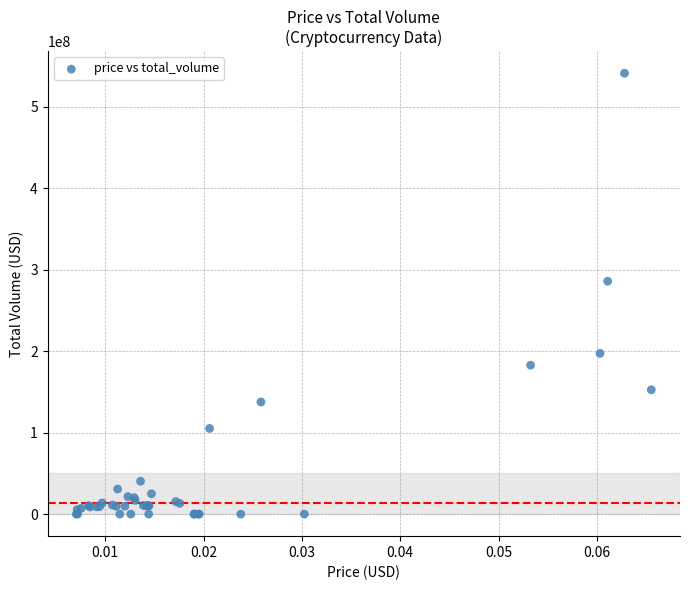

What Y value in the scatter plot is closest to 270642804?

285894512.7